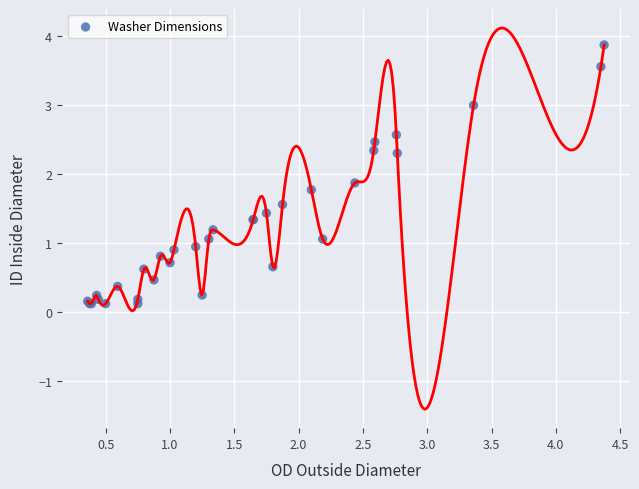

What Y value in the scatter plot is closest to 2?

1.9